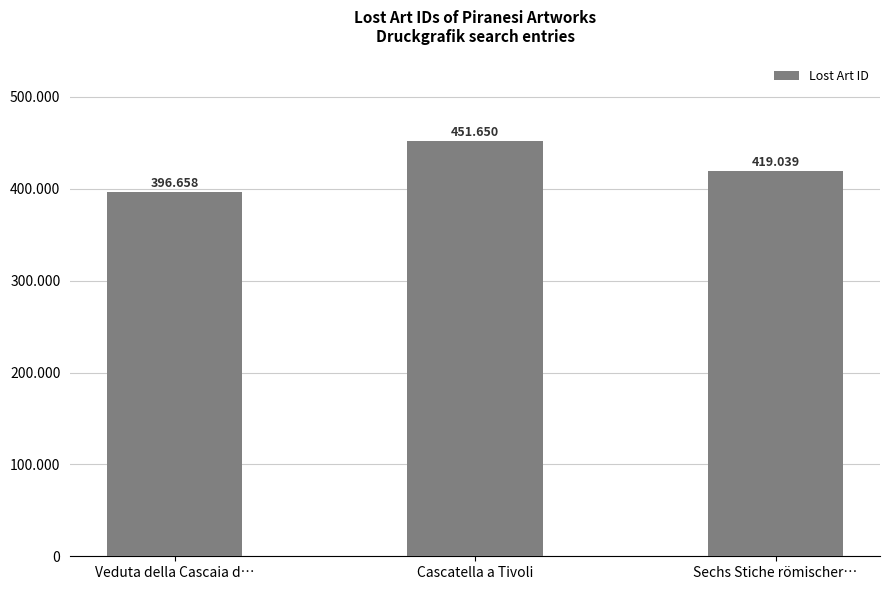

Does the chart contain any negative values?

No